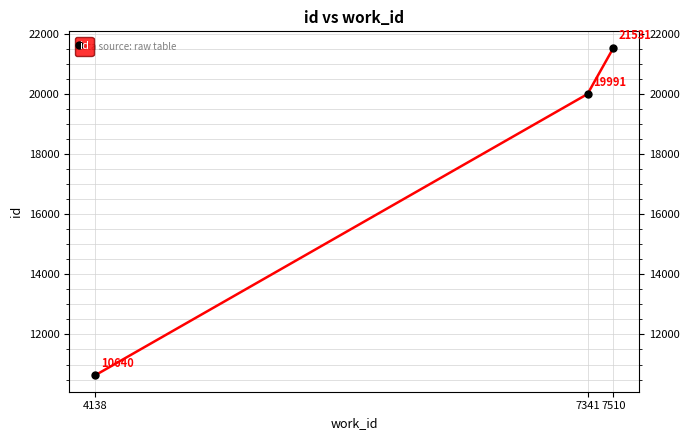

Is this an area chart (filled region under the line)?

No